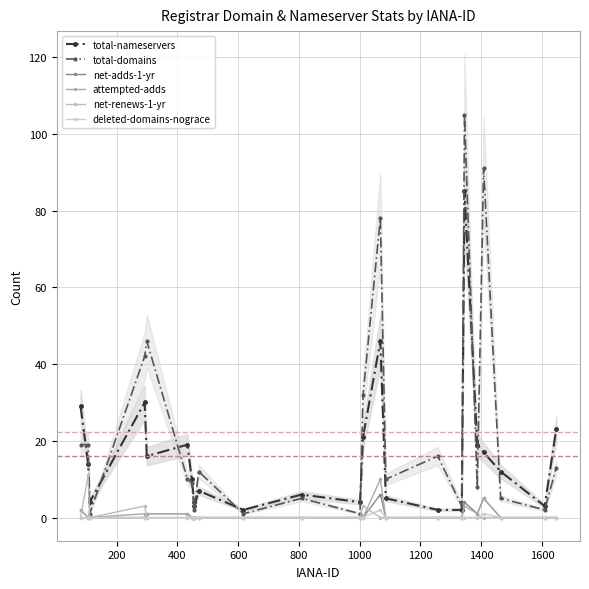

How many positive values does the net-adds-1-yr series have?

7